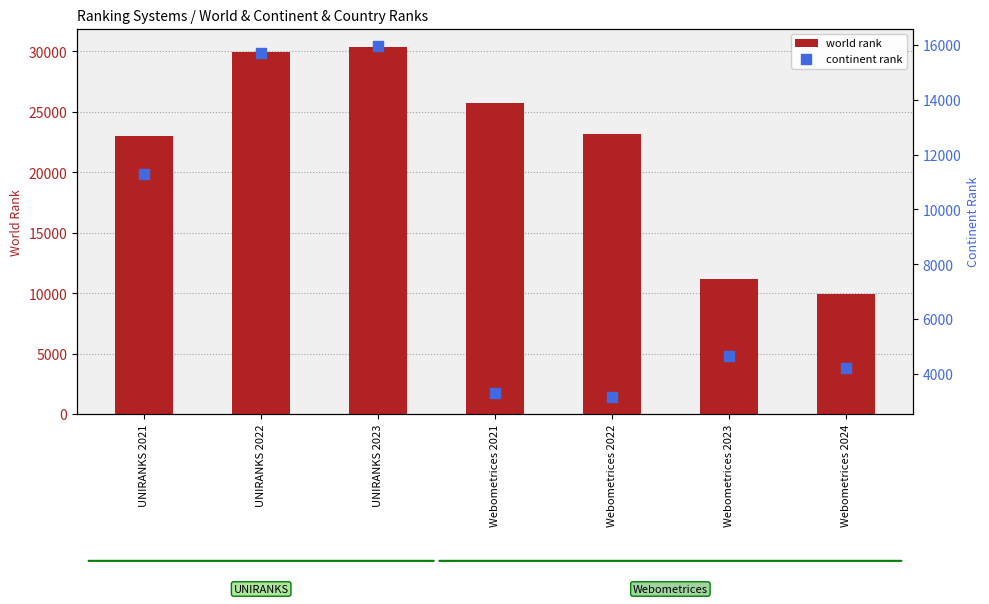

Is the value of continent rank at Webometrices 2021 greater than the value of world rank at UNIRANKS 2022?

No